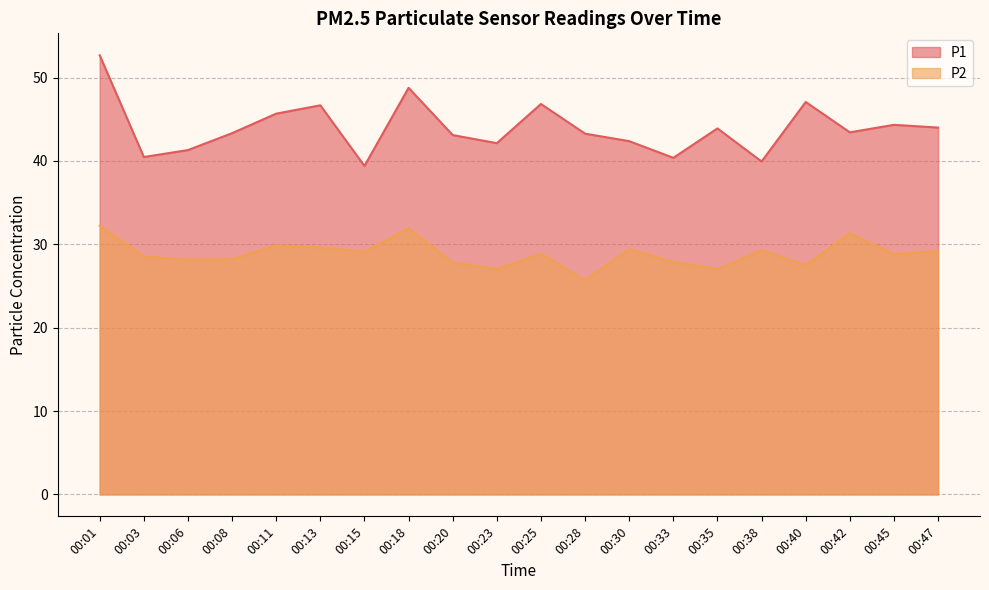

Reading left to right, transcribe all the data shown in this chart.

P1: 52.7	40.5	41.3	43.3	45.7	46.7	39.4	48.8	43.1	42.1	46.8	43.3	42.4	40.4	43.9	39.9	47.1	43.4	44.3	44.0
P2: 32.2	28.5	28.2	28.2	29.9	29.6	29.1	31.9	27.8	27.0	28.9	25.7	29.4	27.9	27.0	29.3	27.5	31.3	28.8	29.2